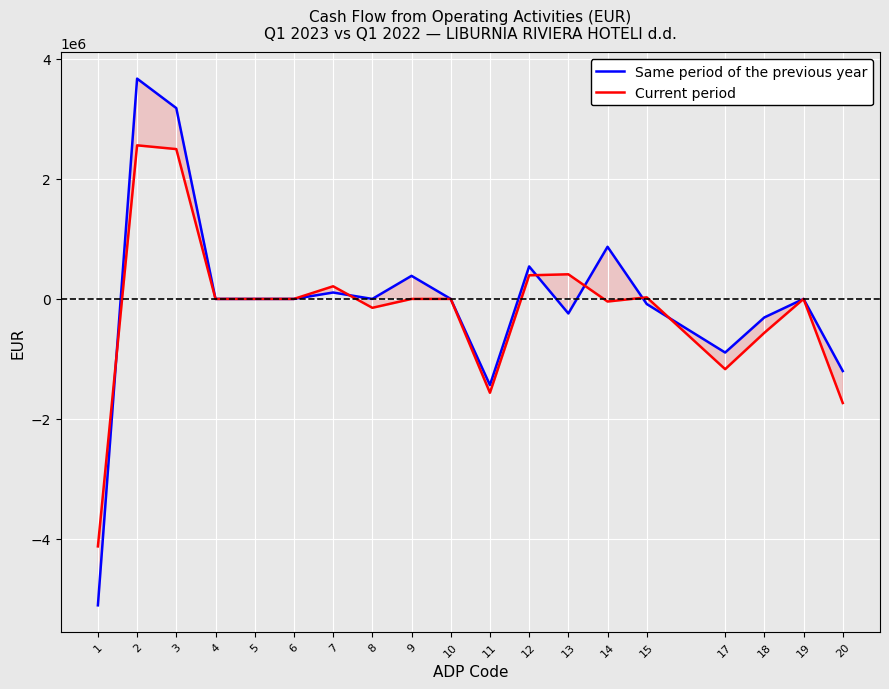

Which has a higher value, 20 or 3?

3